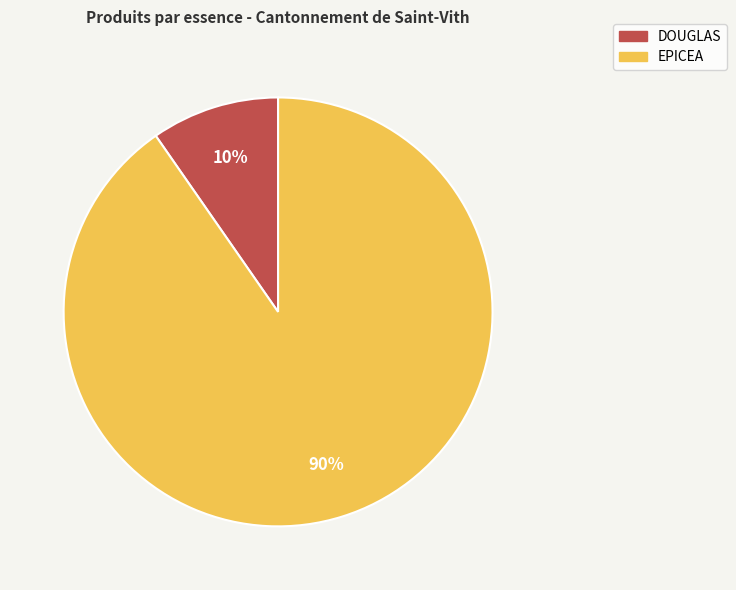

Which has a higher value, DOUGLAS or EPICEA?

EPICEA